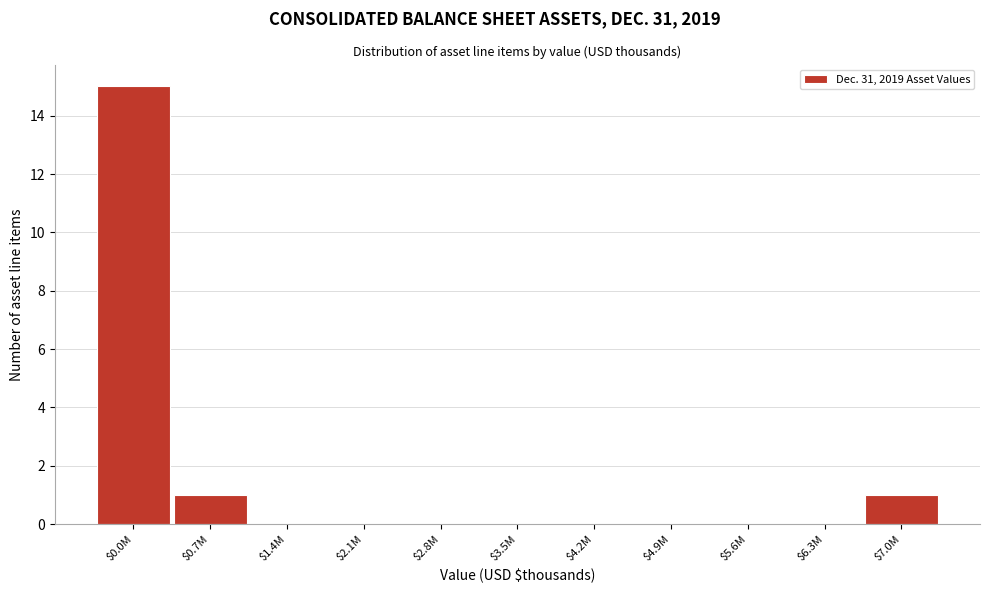

The value at $4.9M is -8. True or false?

False